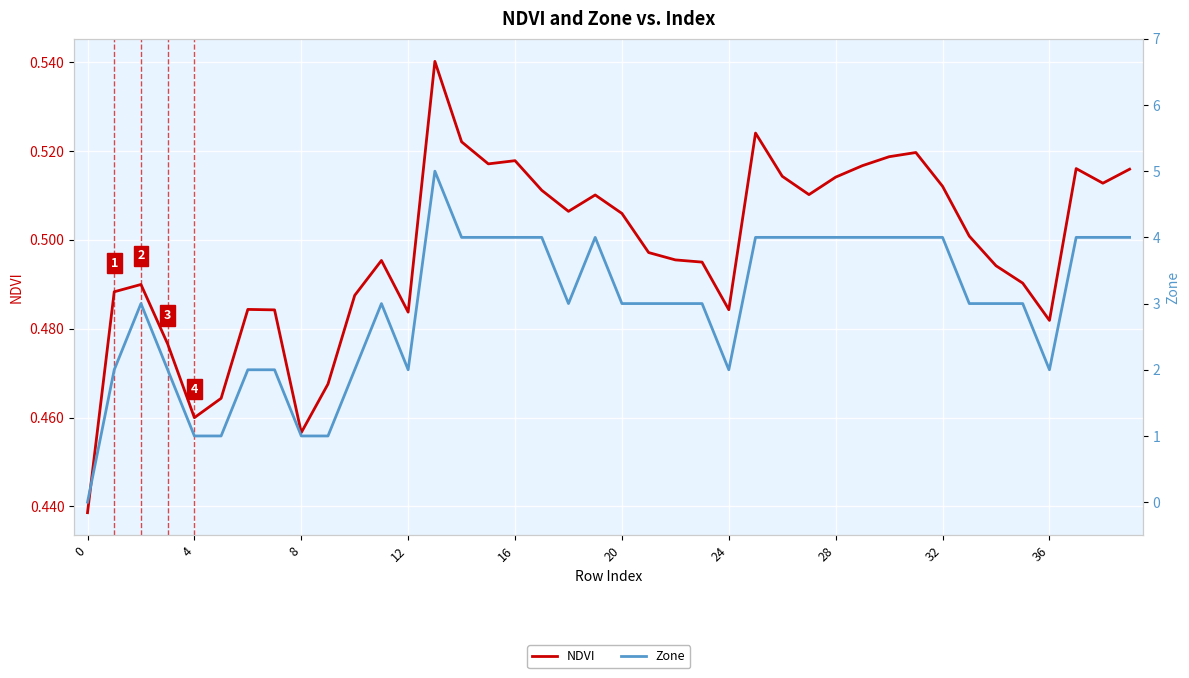

At how many categories does at least one series exceed 3?

17